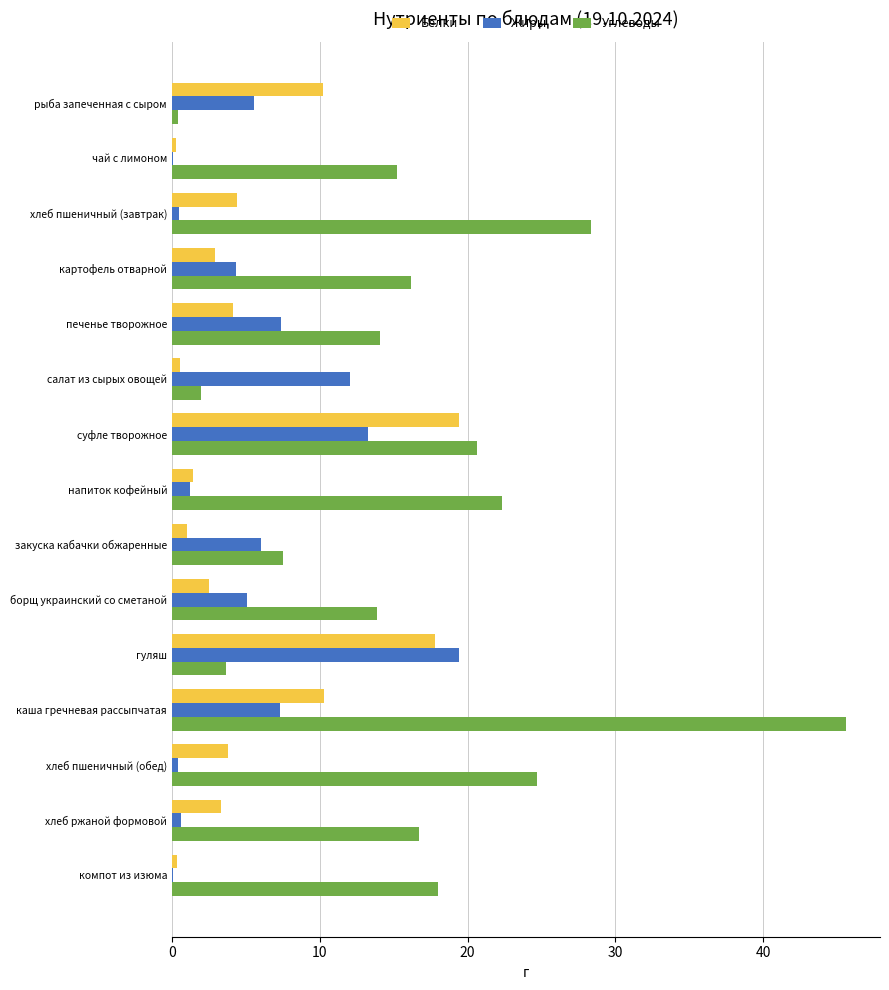

Which category has the highest value across all series?

каша гречневая рассыпчатая